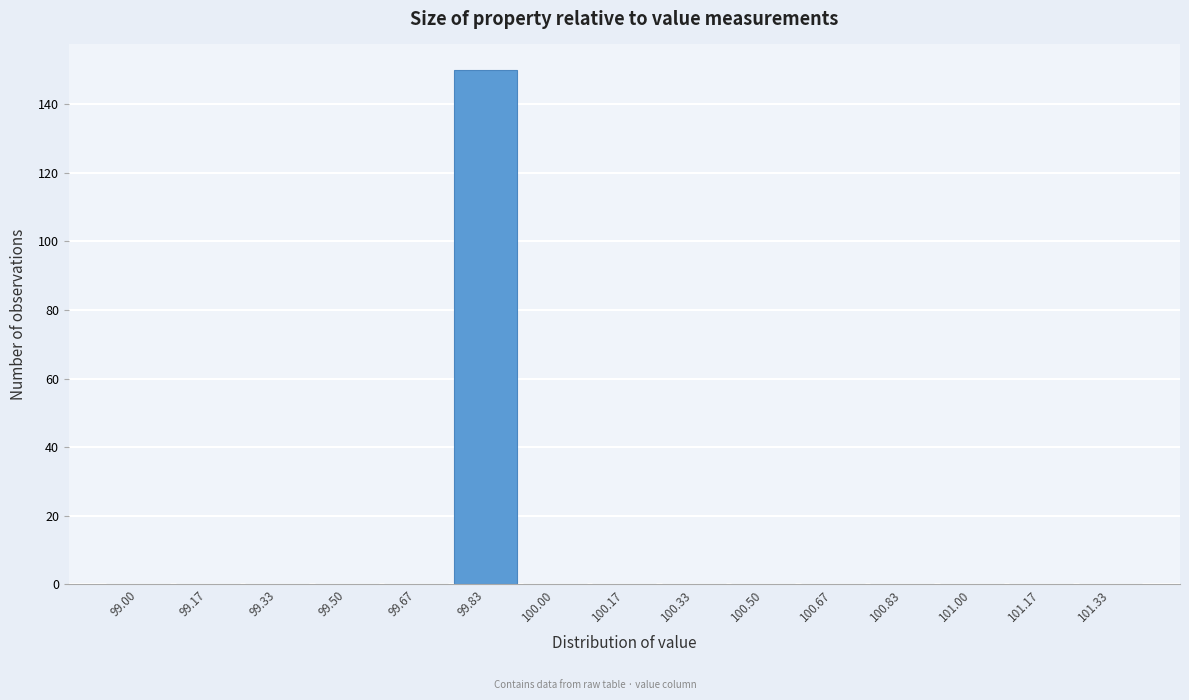

Reading left to right, transcribe all the data shown in this chart.

99.00=0	99.17=0	99.33=0	99.50=0	99.67=0	99.83=150	100.00=0	100.17=0	100.33=0	100.50=0	100.67=0	100.83=0	101.00=0	101.17=0	101.33=0